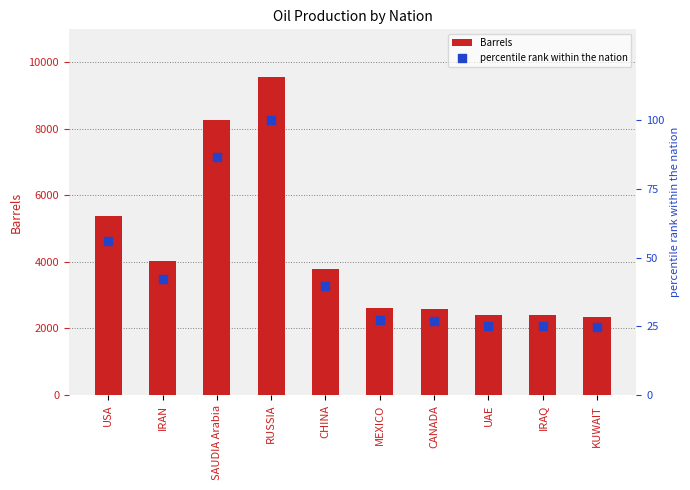

Which series has the widest spread of Y values?

Barrels